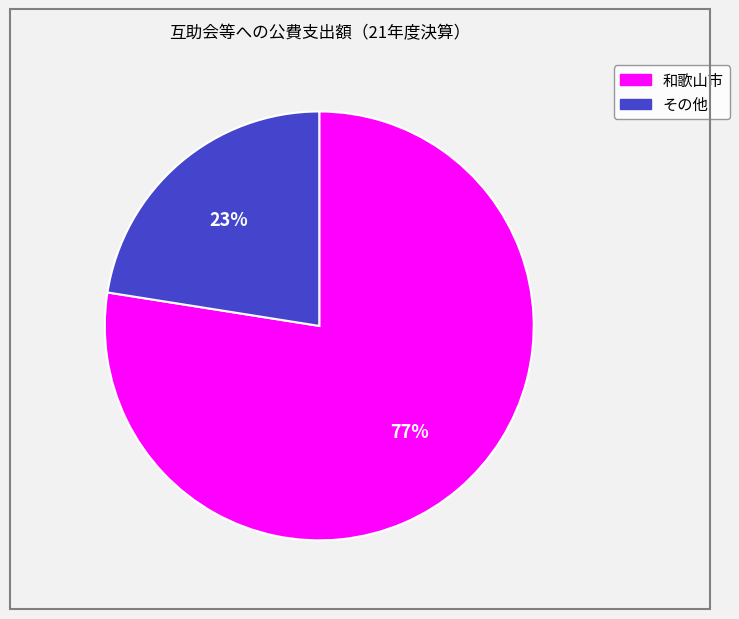

To the nearest percent, what is the average slice percentage?

50%